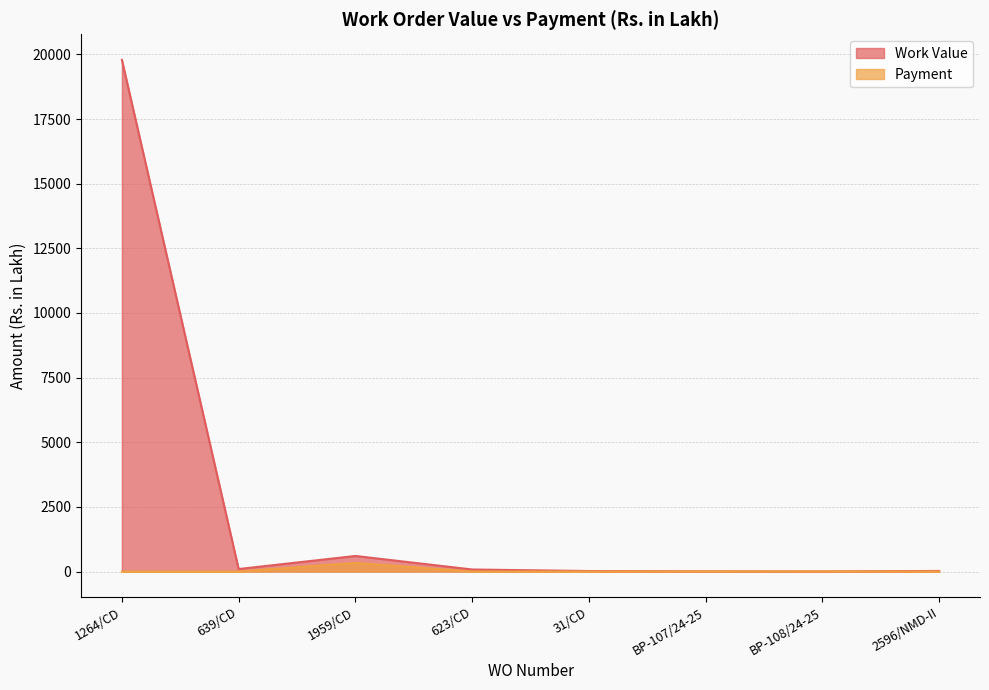

The Work Value series shows 12.5 at 2596/NMD-II. True or false?

False